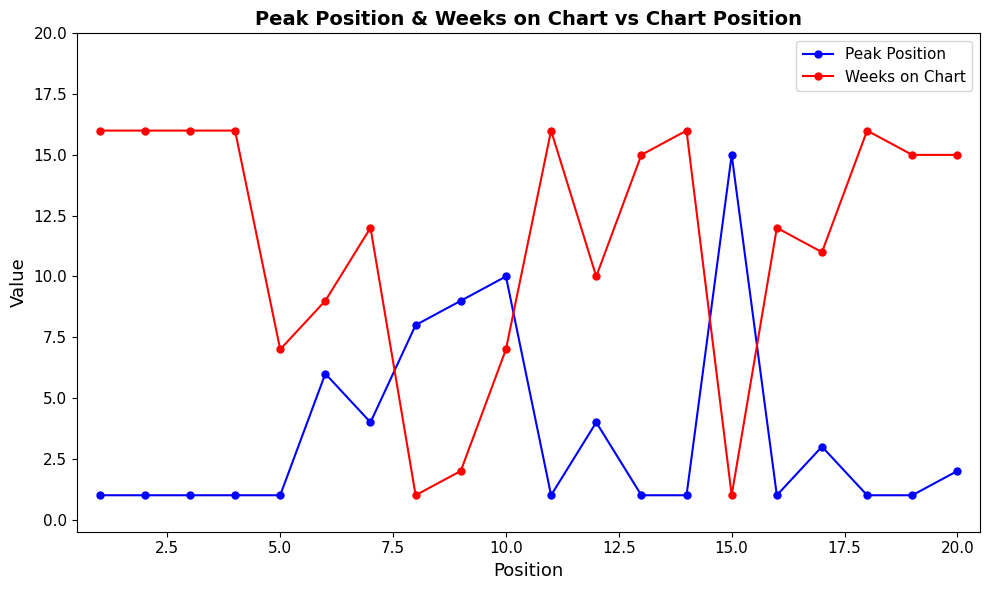

What is the difference between the maximum and minimum values in the Weeks on Chart series?

15